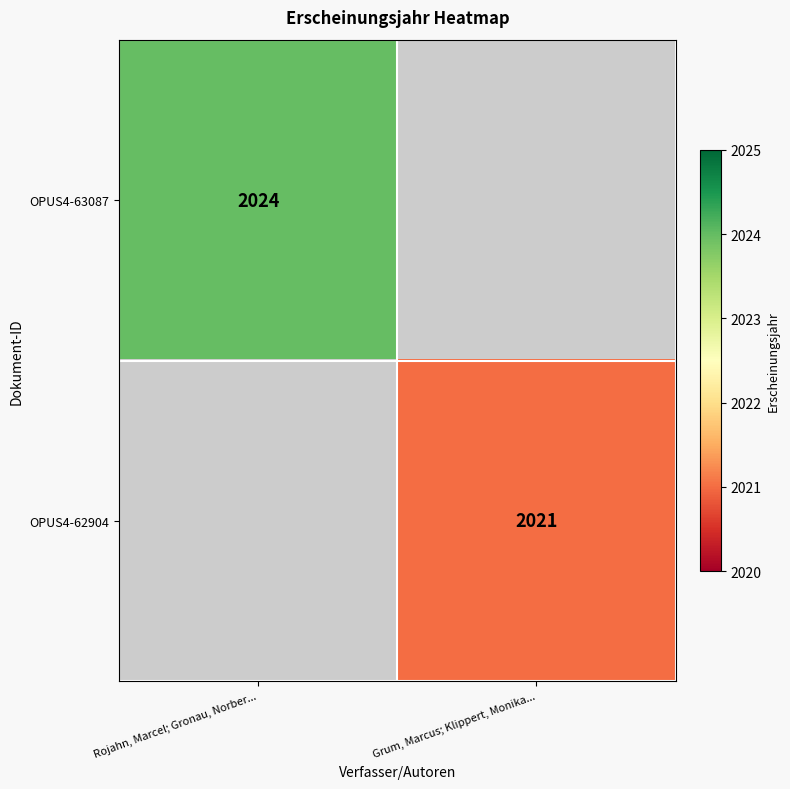

True or false: OPUS4-62904 has a value of 2021 at Grum, Marcus; Klippert, Monika....

True